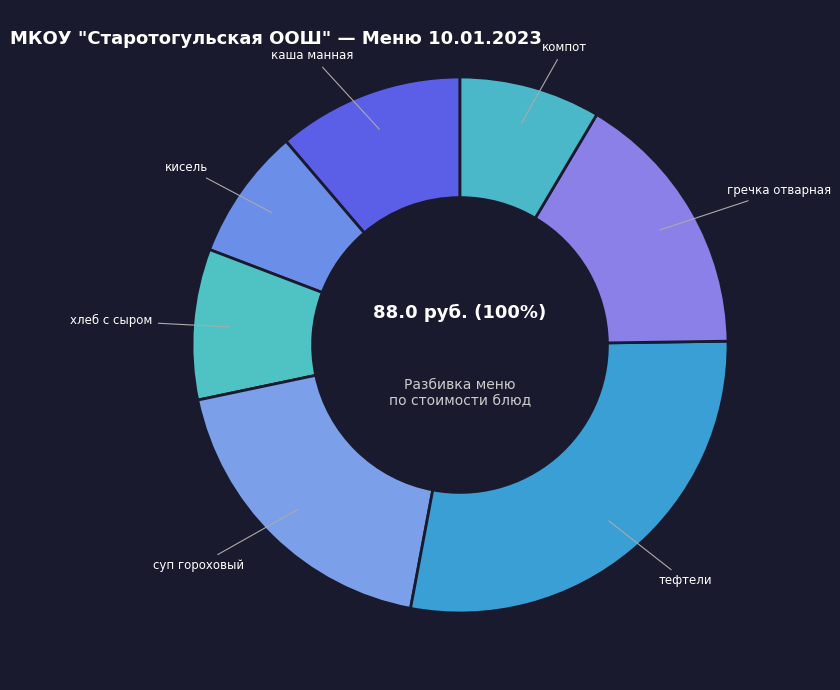

The суп гороховый slice represents 26% of the pie. True or false?

False